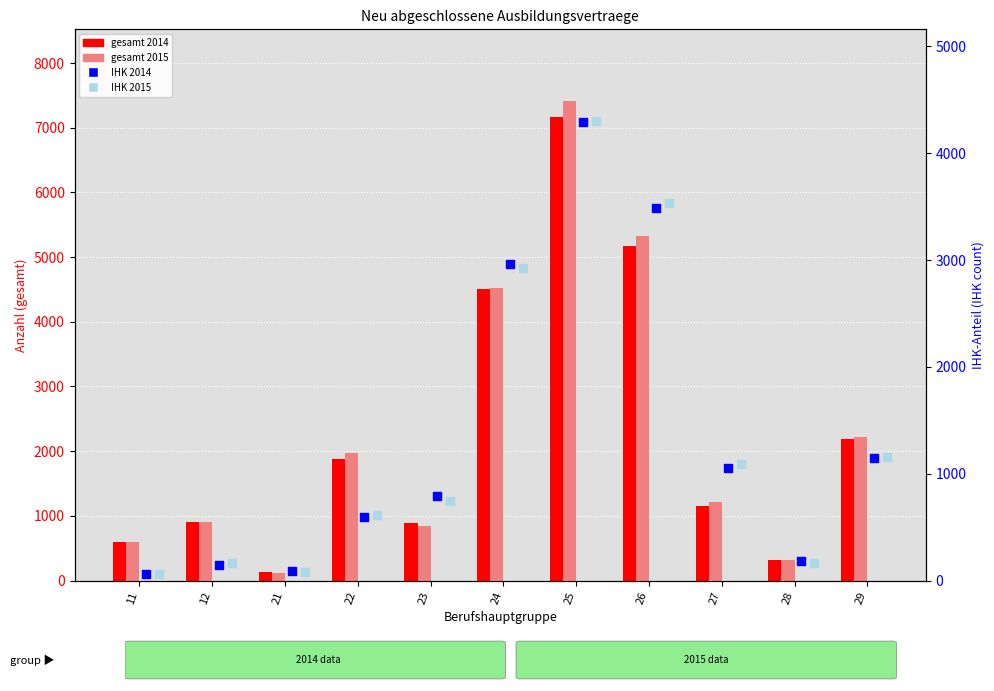

What are all the series names shown in the legend?

gesamt 2014, gesamt 2015, IHK 2014, IHK 2015